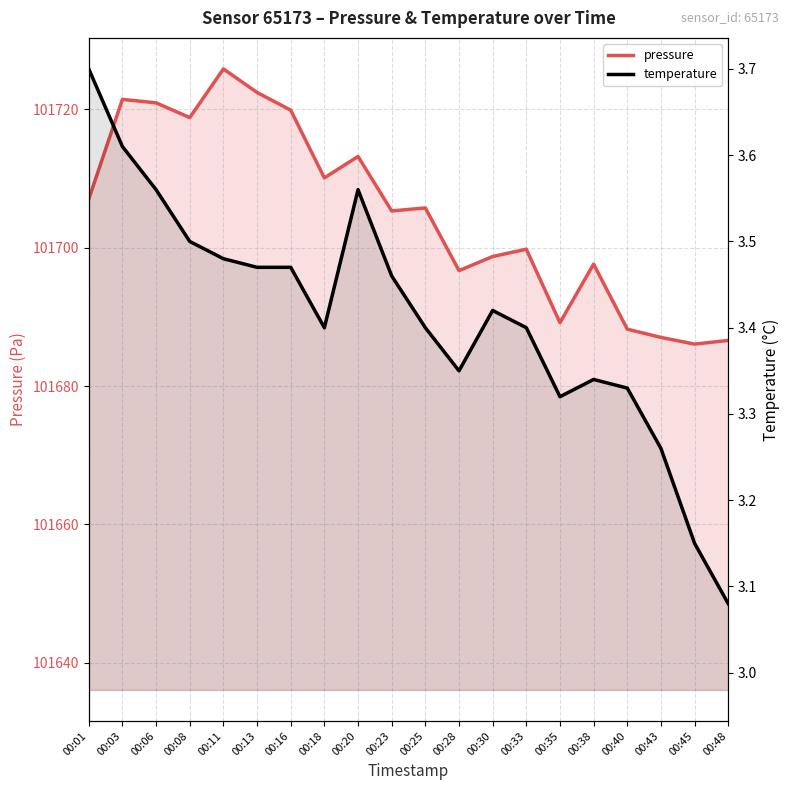

True or false: pressure has a value of 58785.1 at 00:20.

False